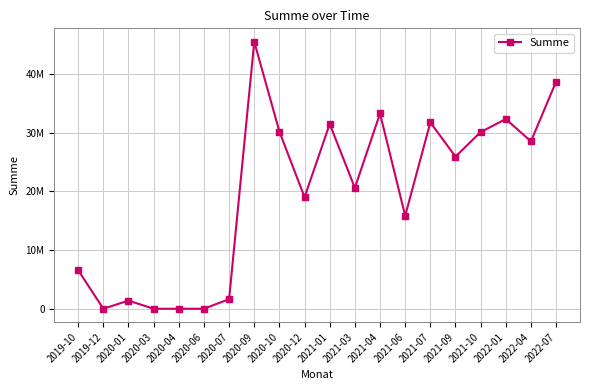

At which category does the data reach its first local peak?

2020-01